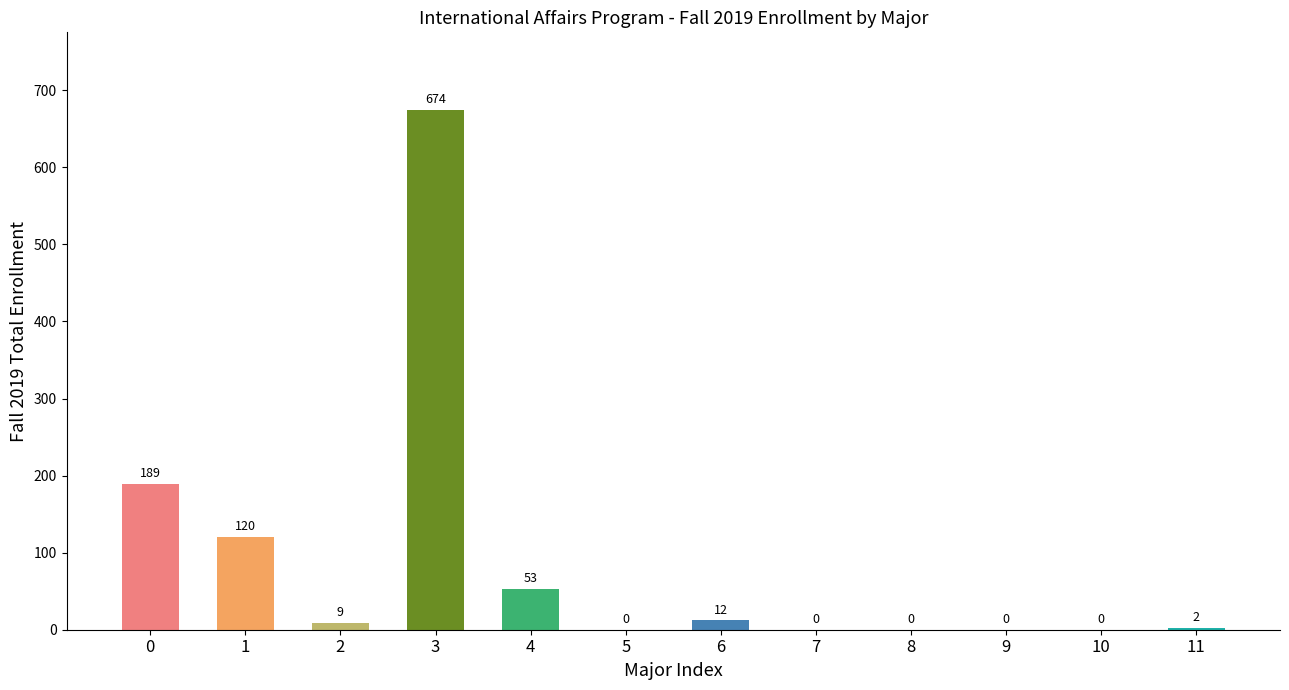

True or false: the data shows 9 at 2.

True